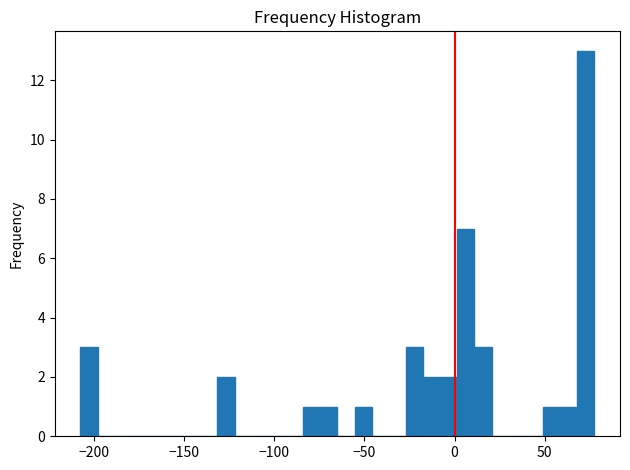

Around what value on the x-axis is the tallest bar? Give the approximate position of its centre, as read against the axis.

75